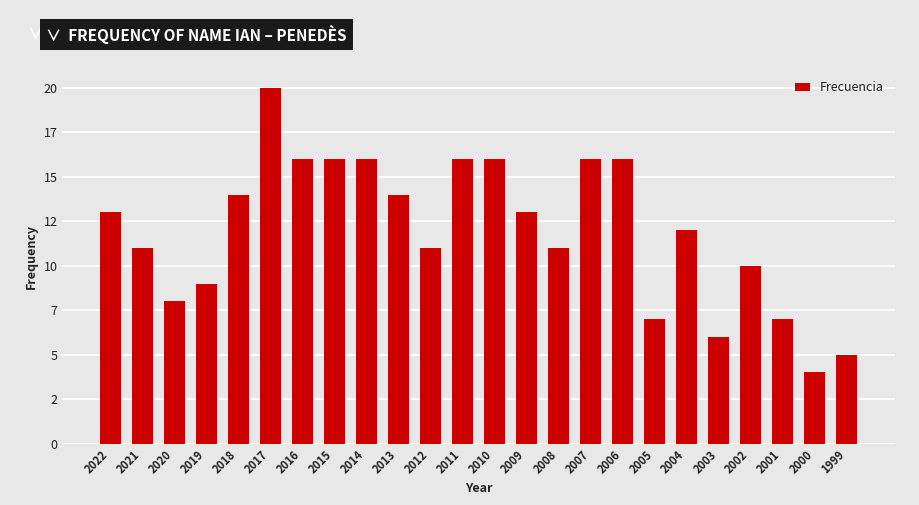

Are the bars horizontal?

No